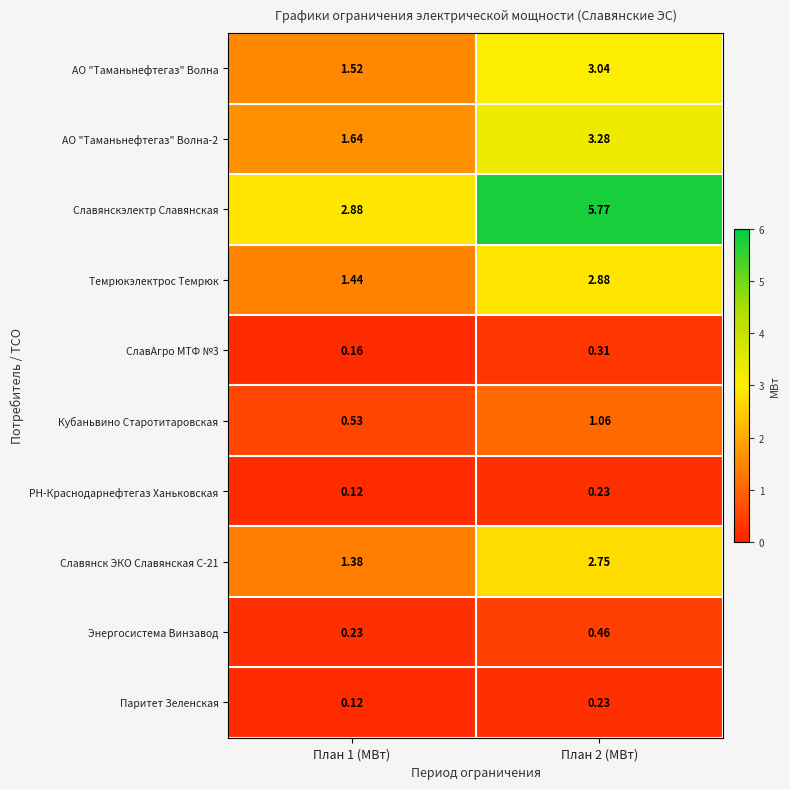

Is the value of РН-Краснодарнефтегаз Ханьковская at План 1 (МВт) greater than the value of Славянск ЭКО Славянская С-21 at План 2 (МВт)?

No